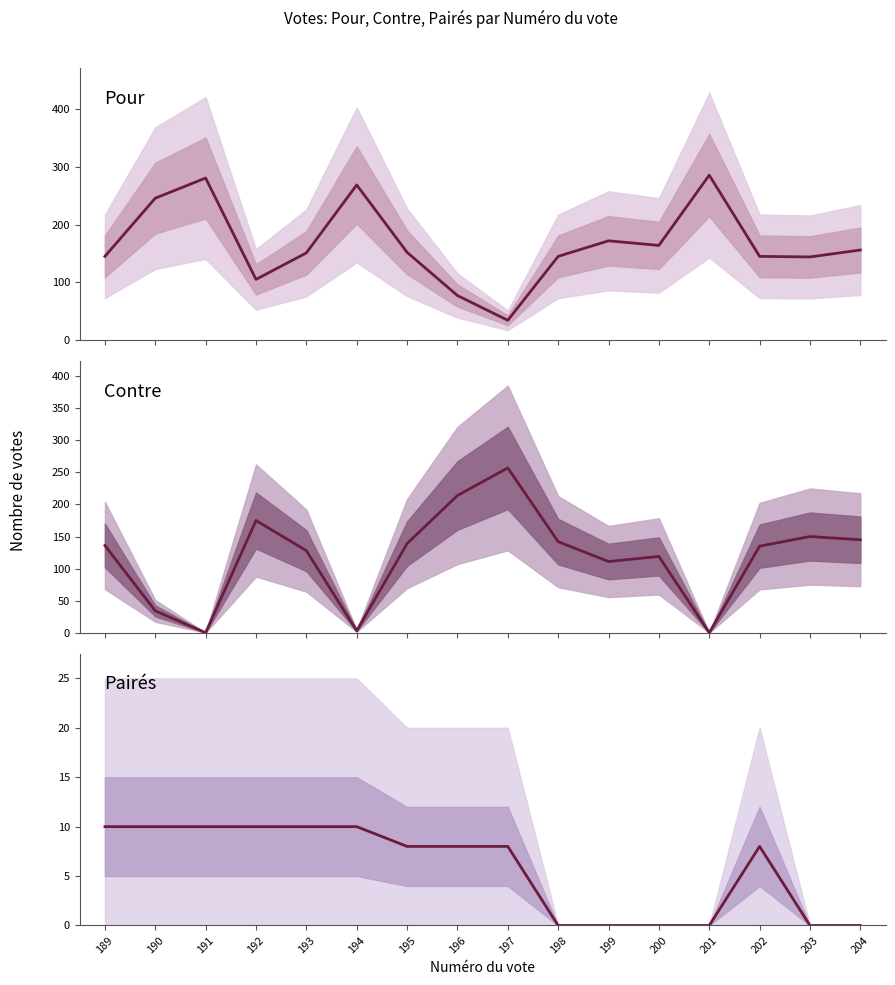

Between 191 and 189, which is larger?

191